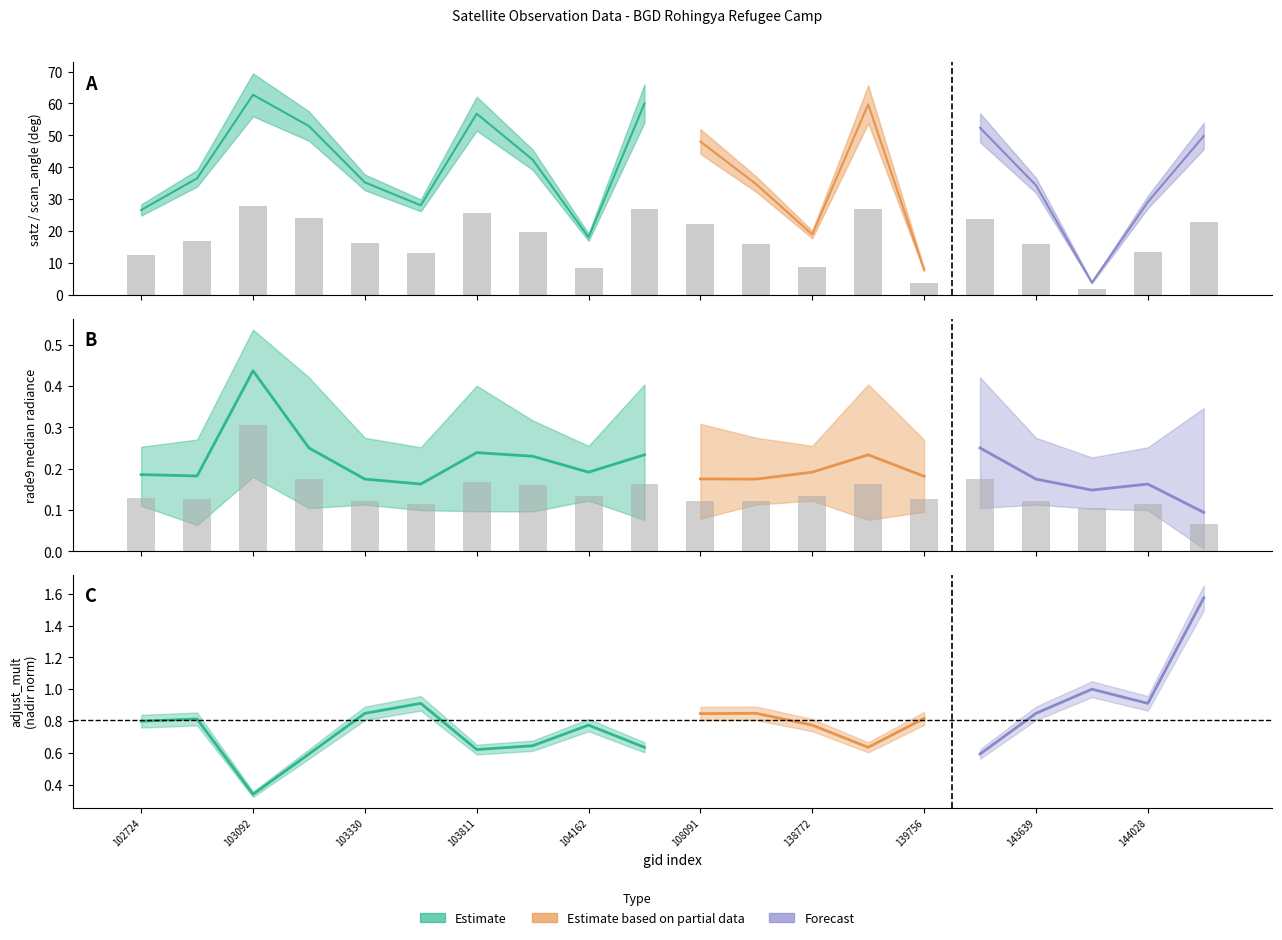

The value of rade9_bin_mdn at 144028 is 0.1. True or false?

True